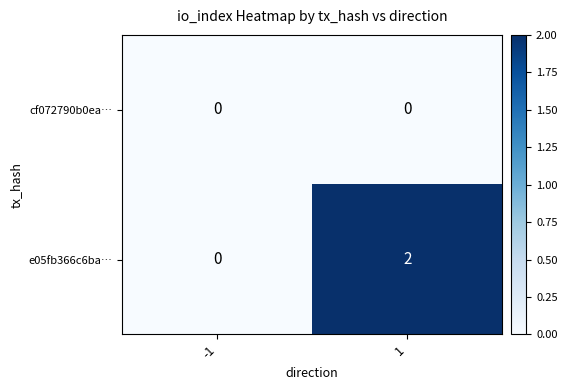

Is it true that e05fb366c6ba… equals 2 at 1?

True